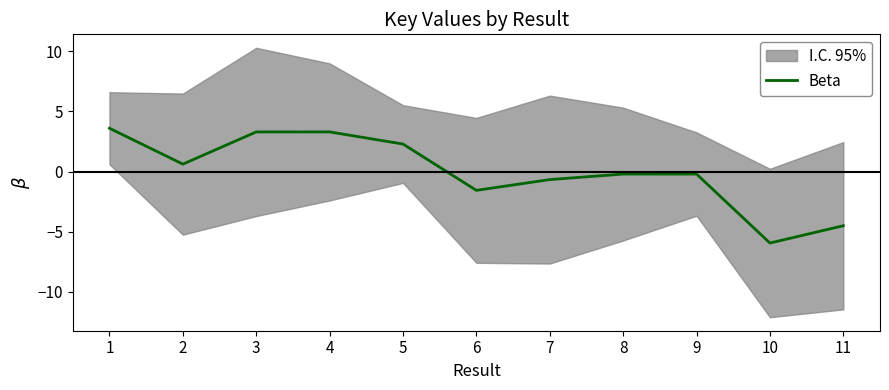

True or false: the data shows 3.3 at 3.

True